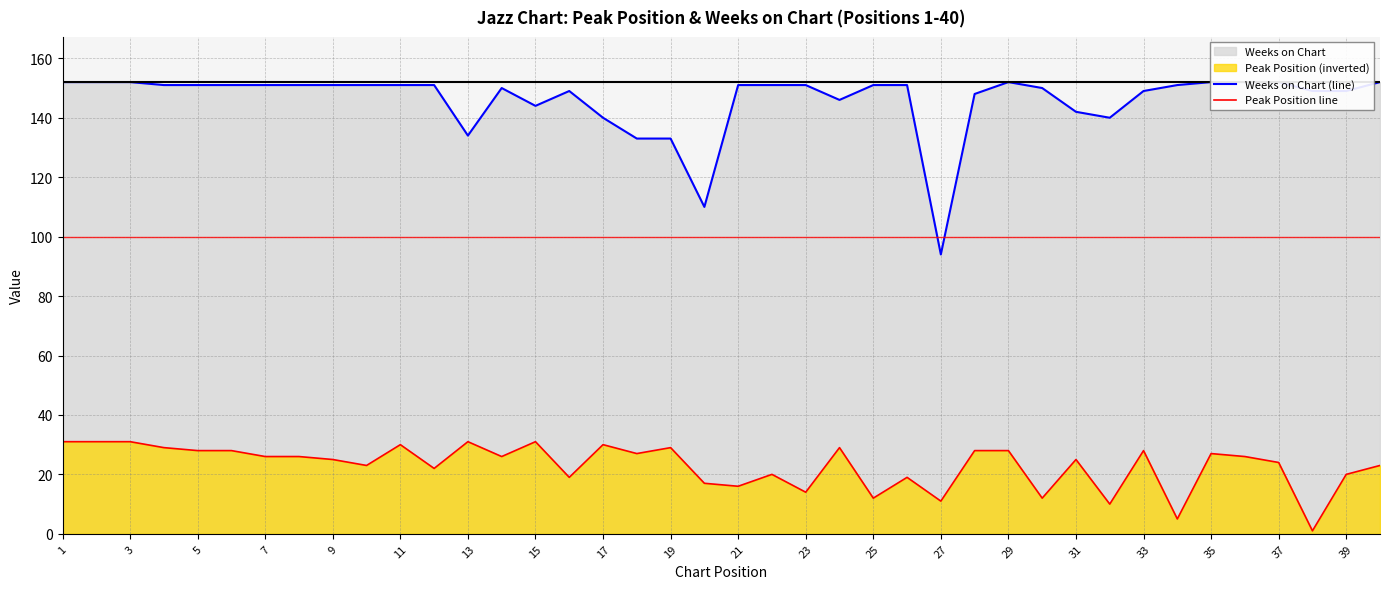

What is the total value across all series at 38?

150